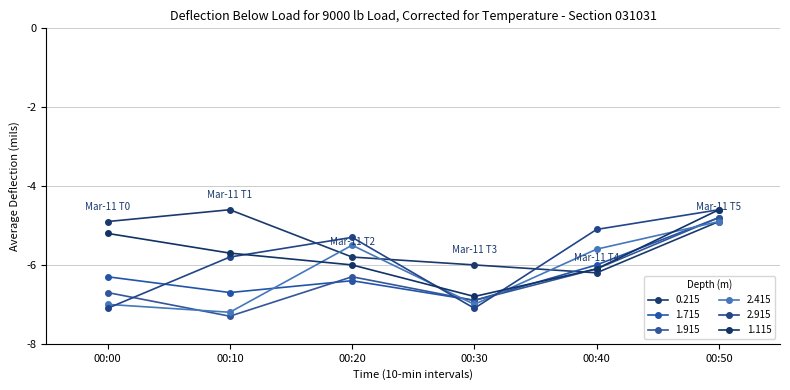

Which series changed the most between 00:00 and 00:40?

2.915